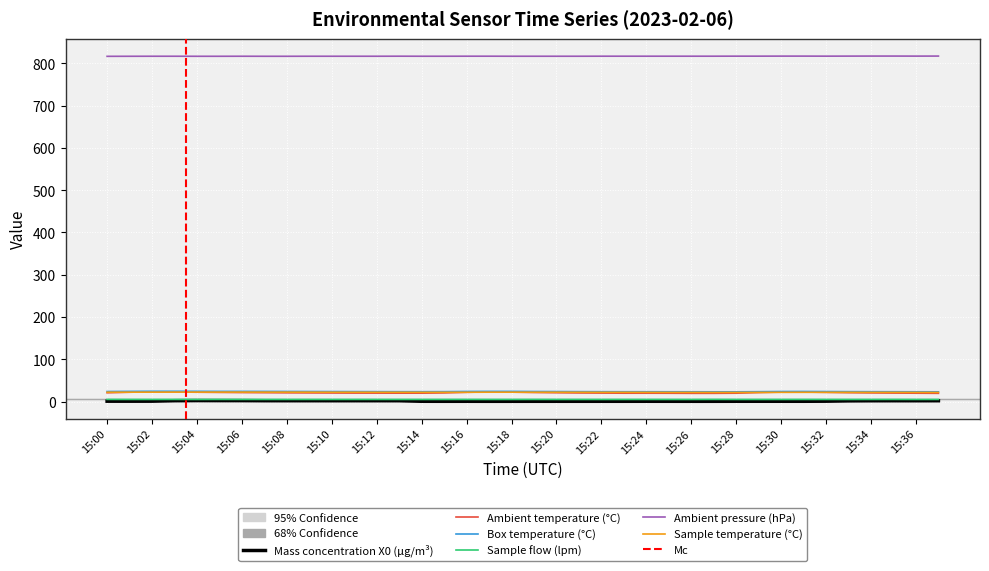

True or false: Ambient pressure (hPa) and Mass concentration X0 (μg/m³) intersect in this chart.

False